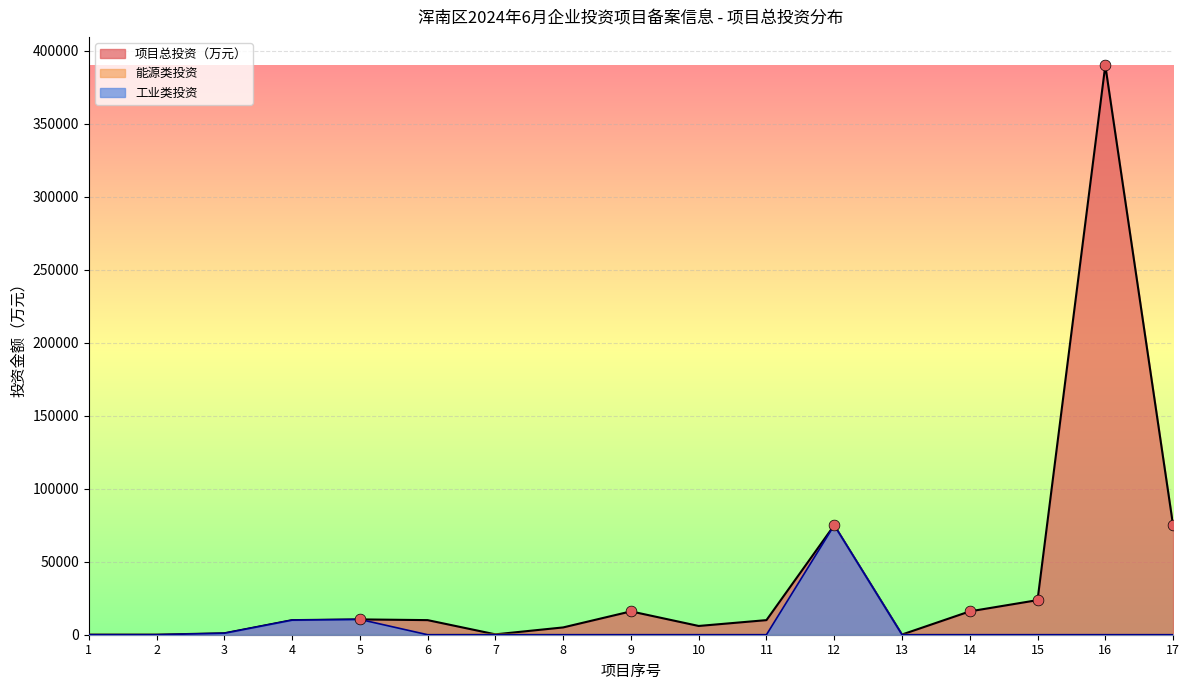

Is the value of 能源 at 5 greater than the value of 项目总投资（万元） at 3?

No